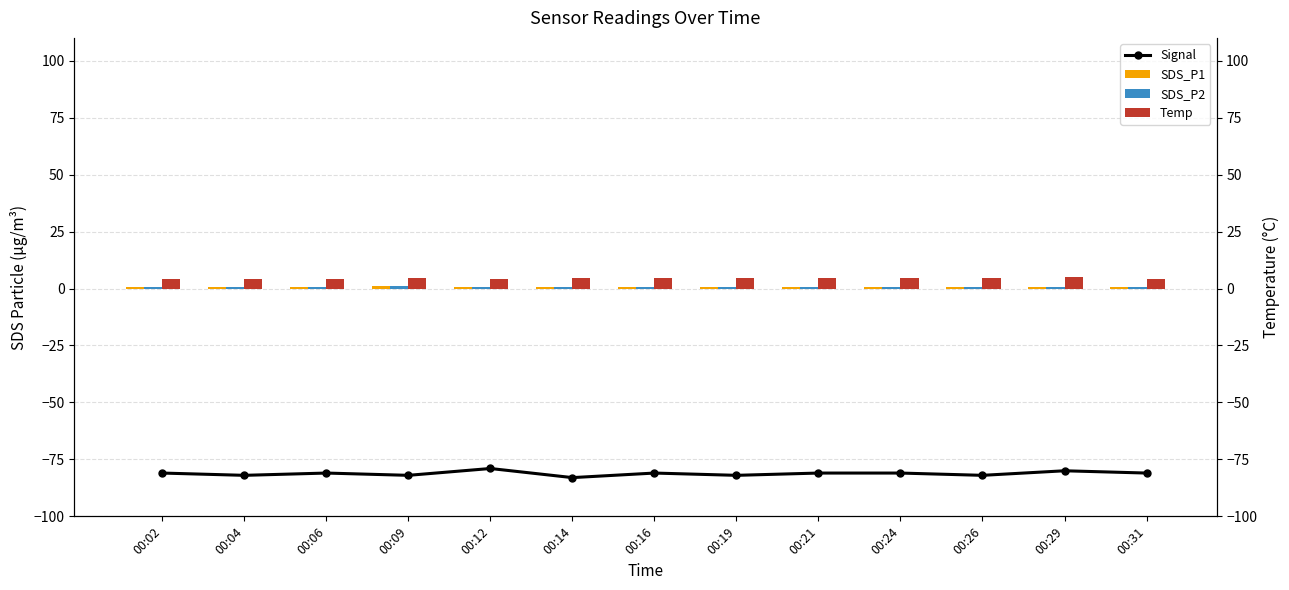

At how many categories does at least one series exceed -44?

13